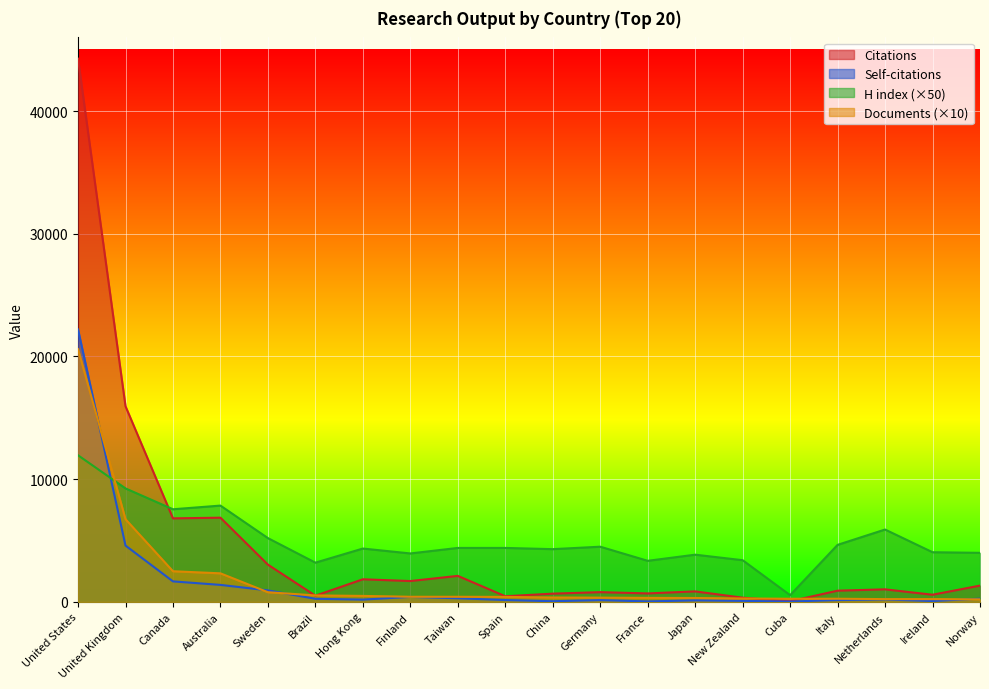

How many values in the Self-citations series exceed 199?

9